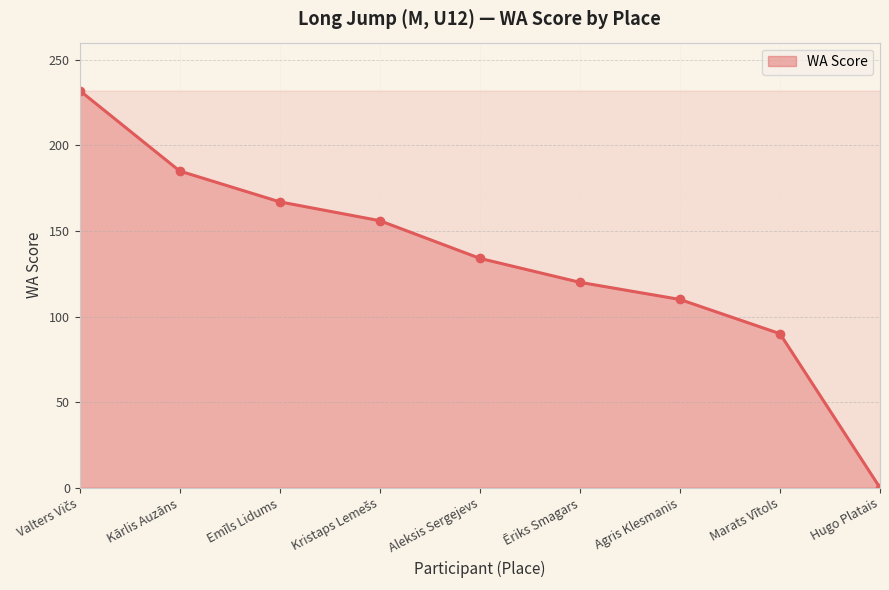

Which label corresponds to the smallest value in the chart?

Hugo Platais